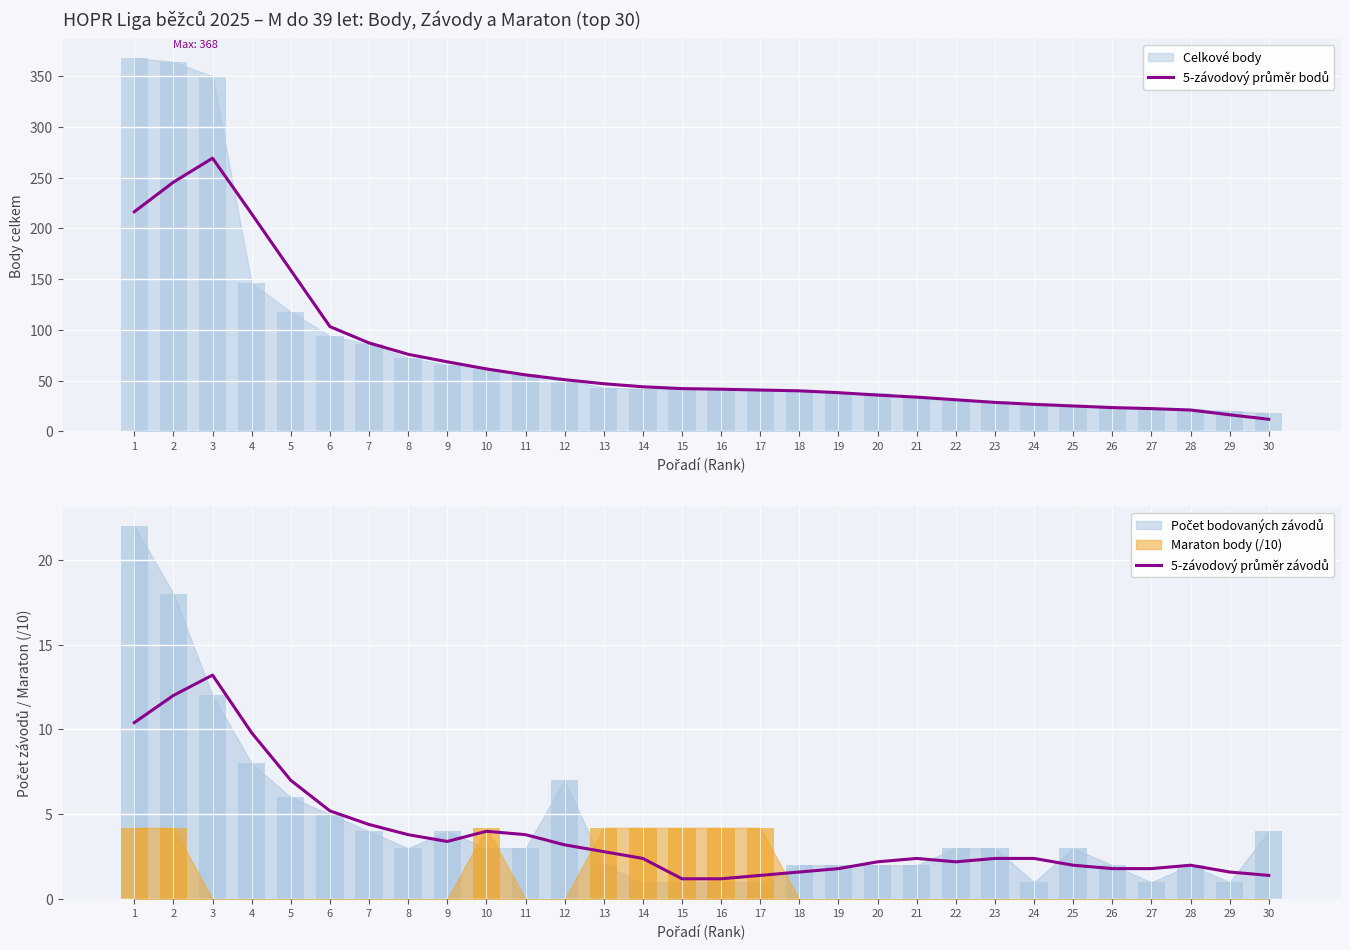

The 5-závodový průměr bodů series shows 14.5 at 25. True or false?

False